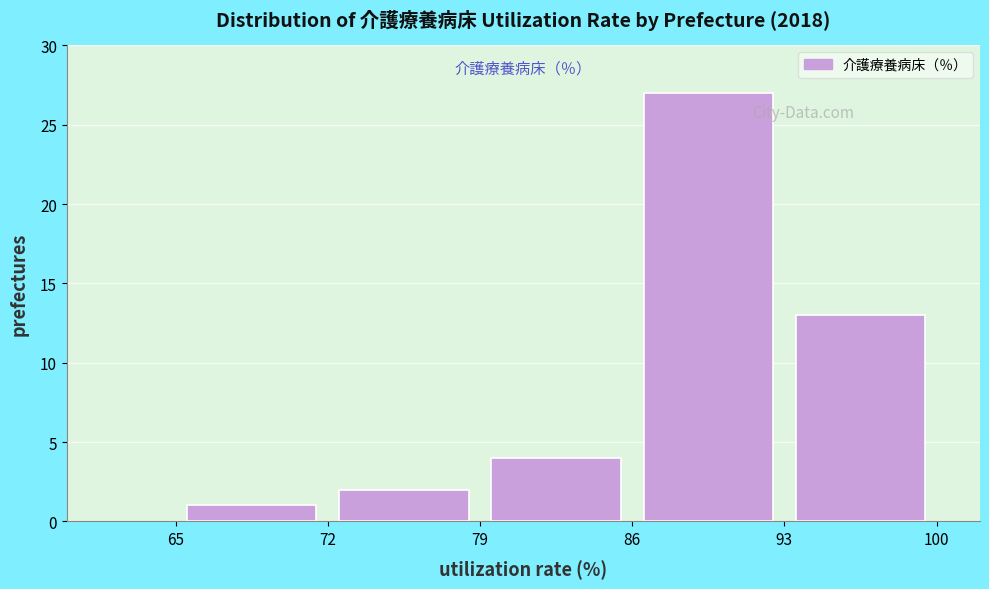

Reading left to right, list every bar in this chart as the range it spans on the x-axis followed by its height. The values are not printed on the chart, so give them approximately, as read against the axis.

65 to 72: 1
72 to 79: 2
79 to 86: 4
86 to 93: 27
93 to 100: 13